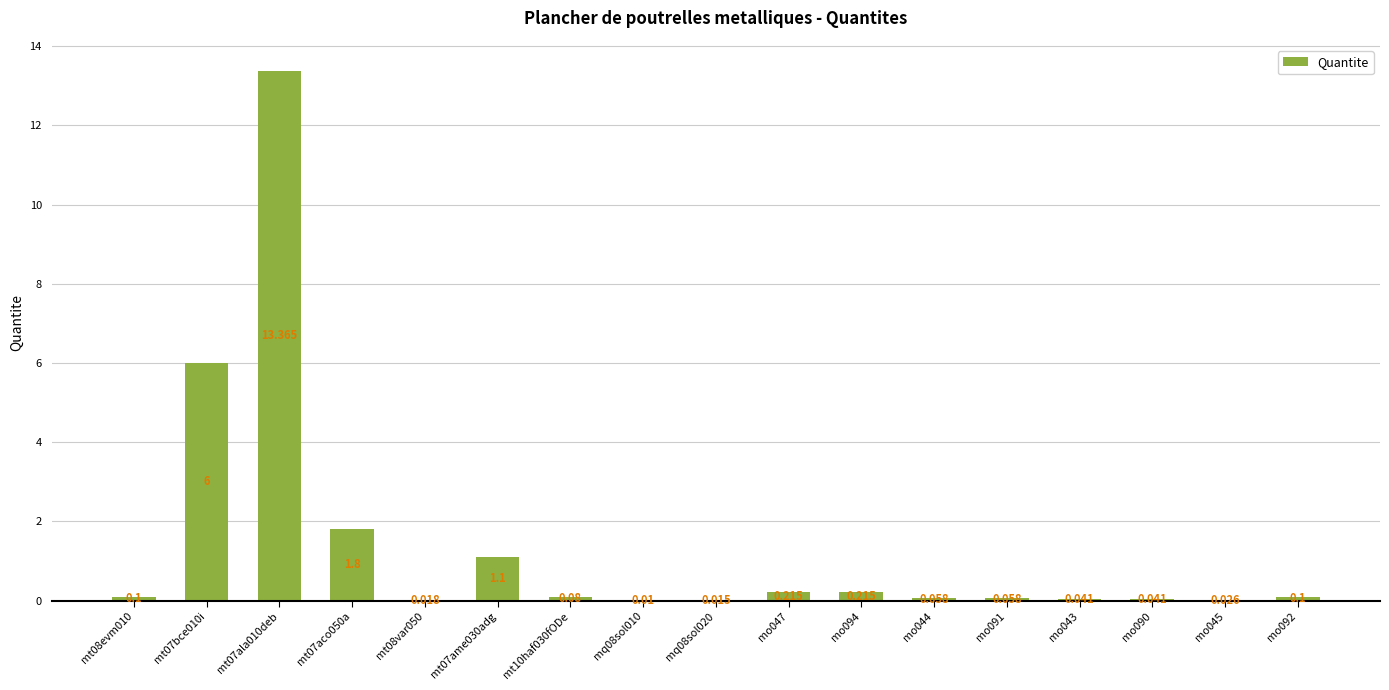

How many distinct data groups are displayed?

1